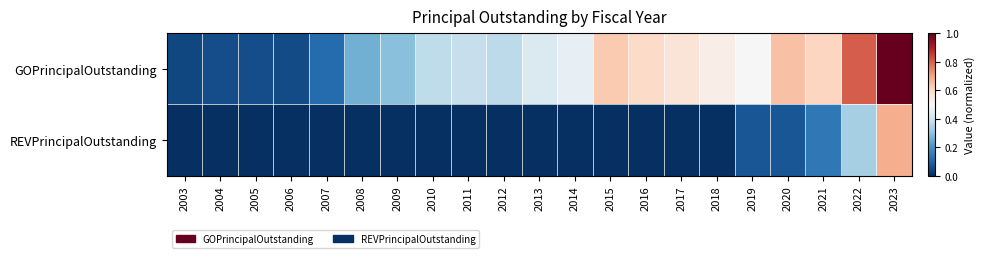

At which category is the sum across all series the highest?

2023